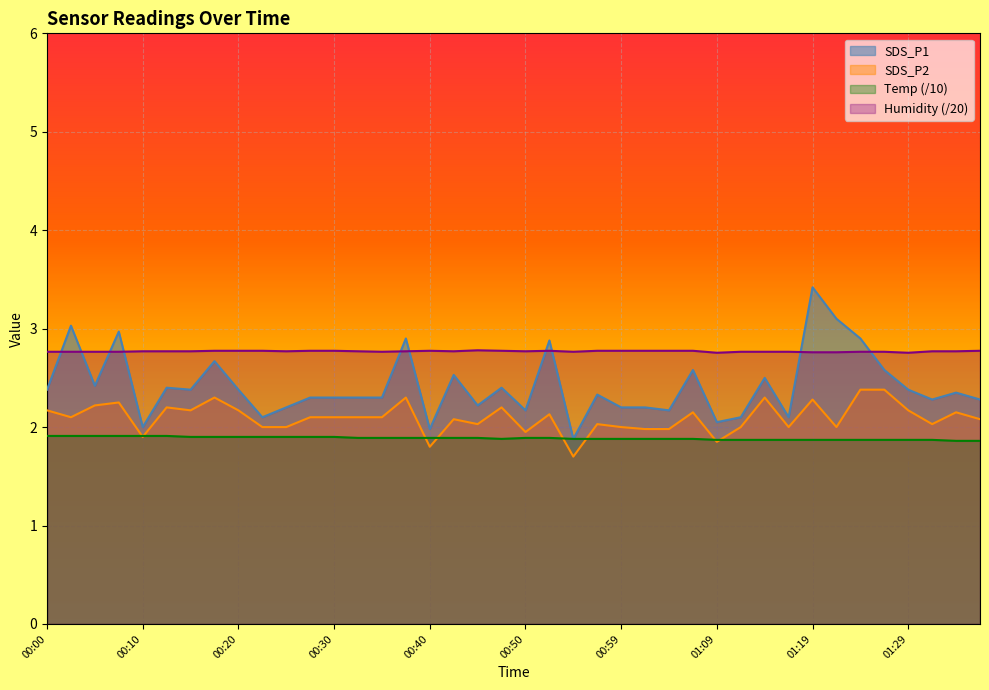

What is the total value across all series at 01:21?

9.7